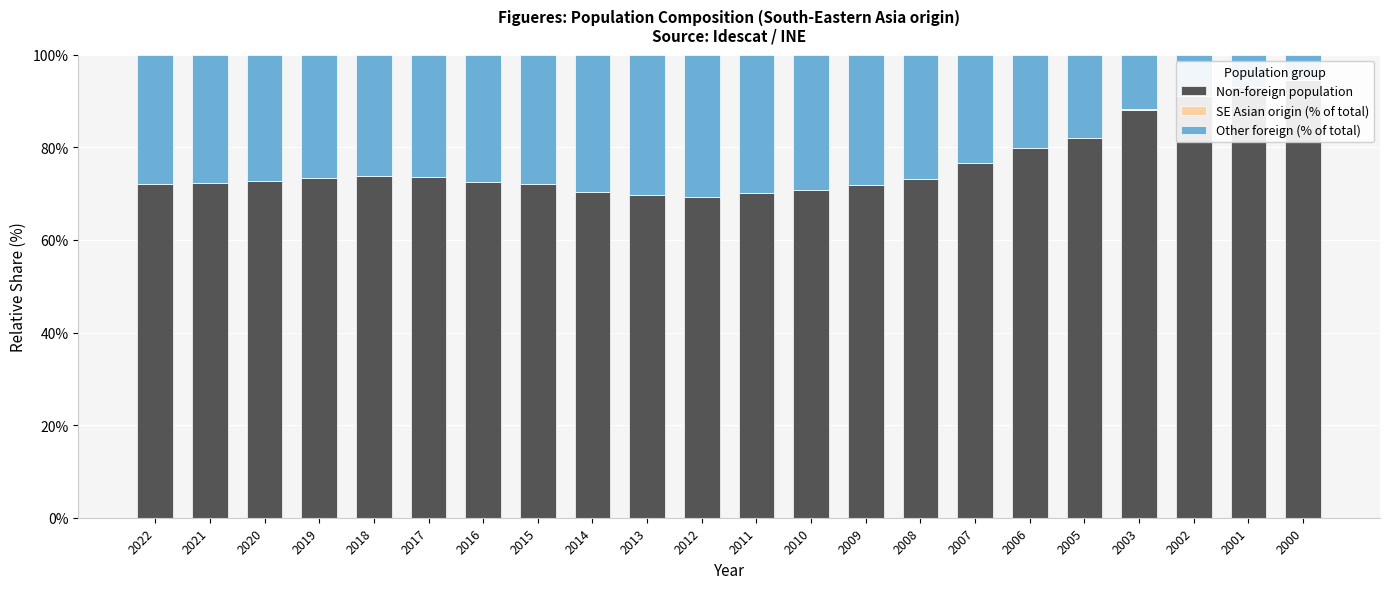

Is the value of Other foreign (% of total) at 2012 greater than the value of Non-foreign population at 2003?

No